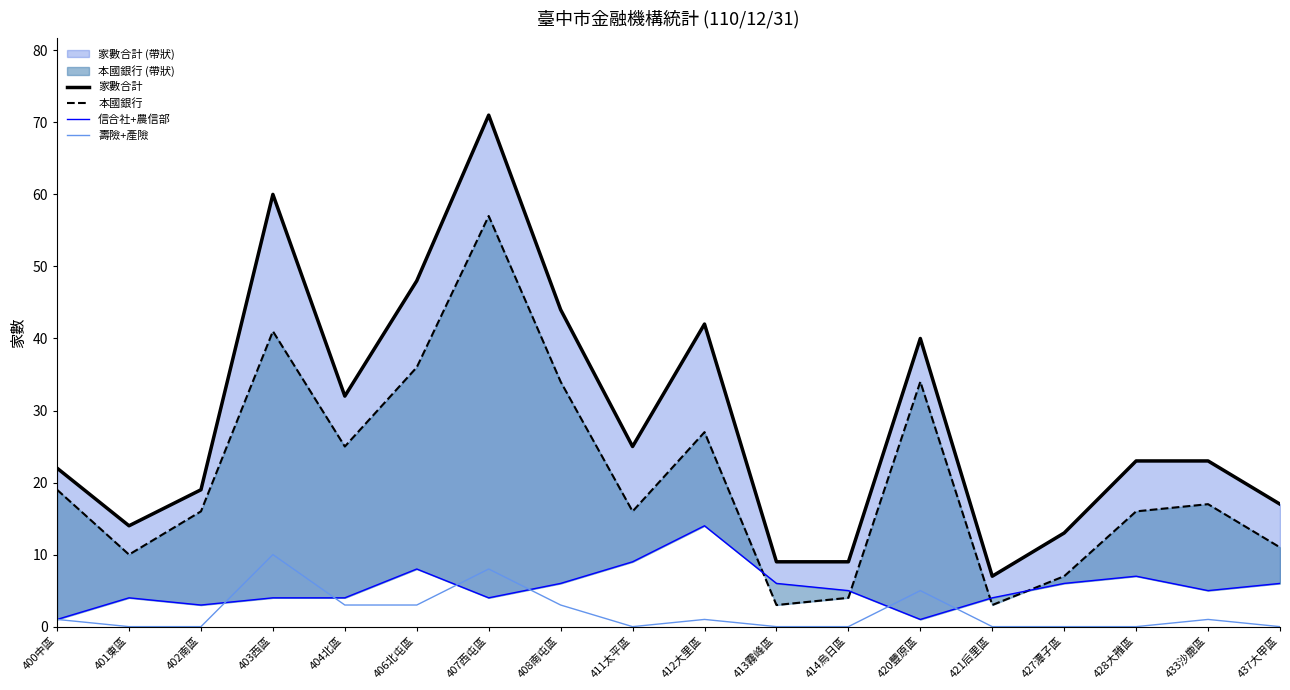

What is the total value across all series at 400中區?

43